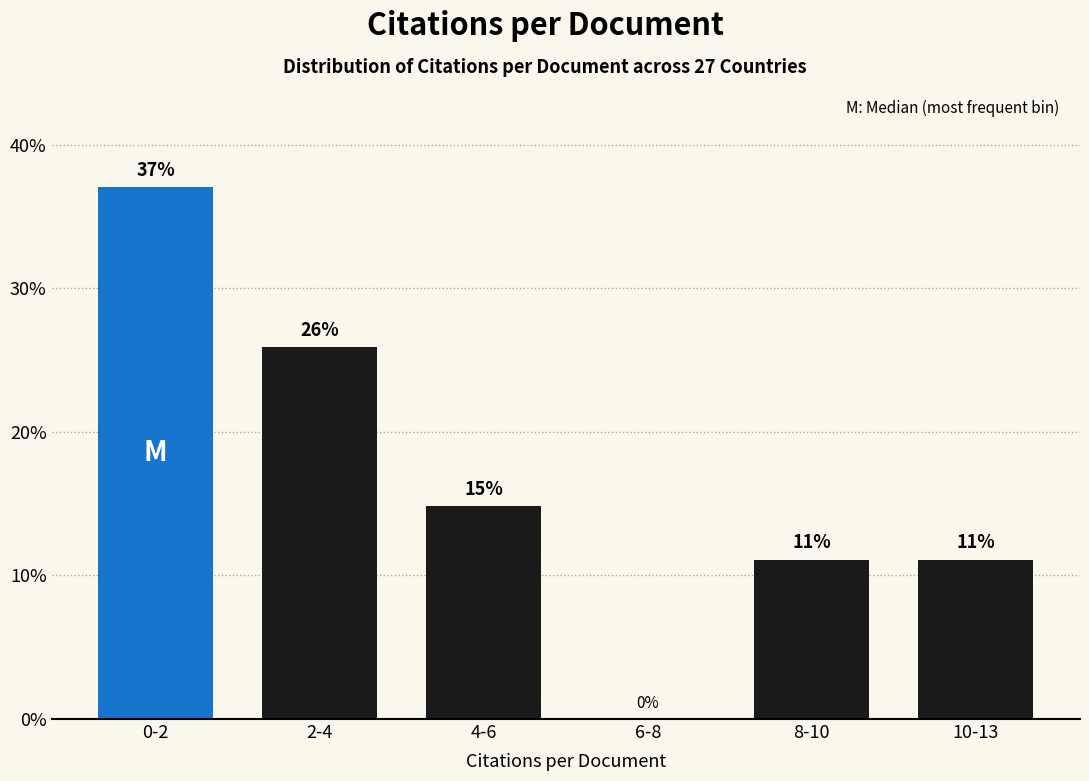

Between 10-13 and 6-8, which is larger?

10-13